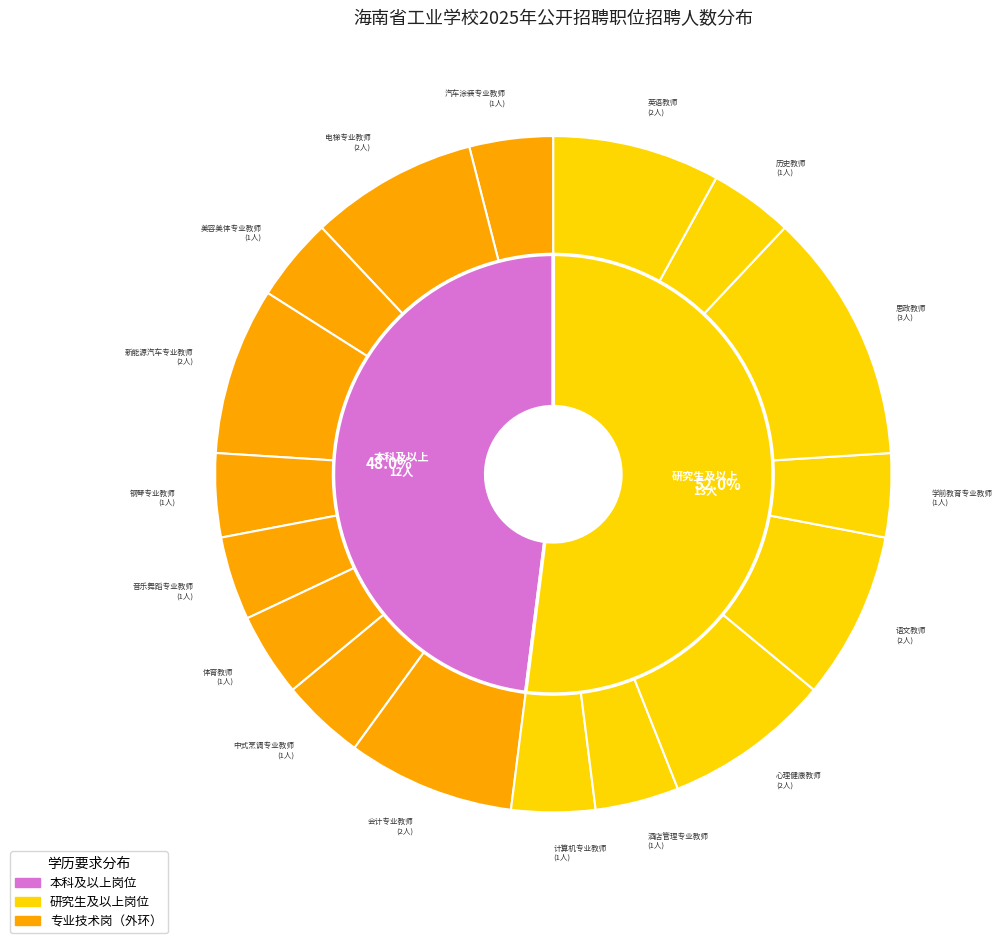

Does any single category account for the majority?

No